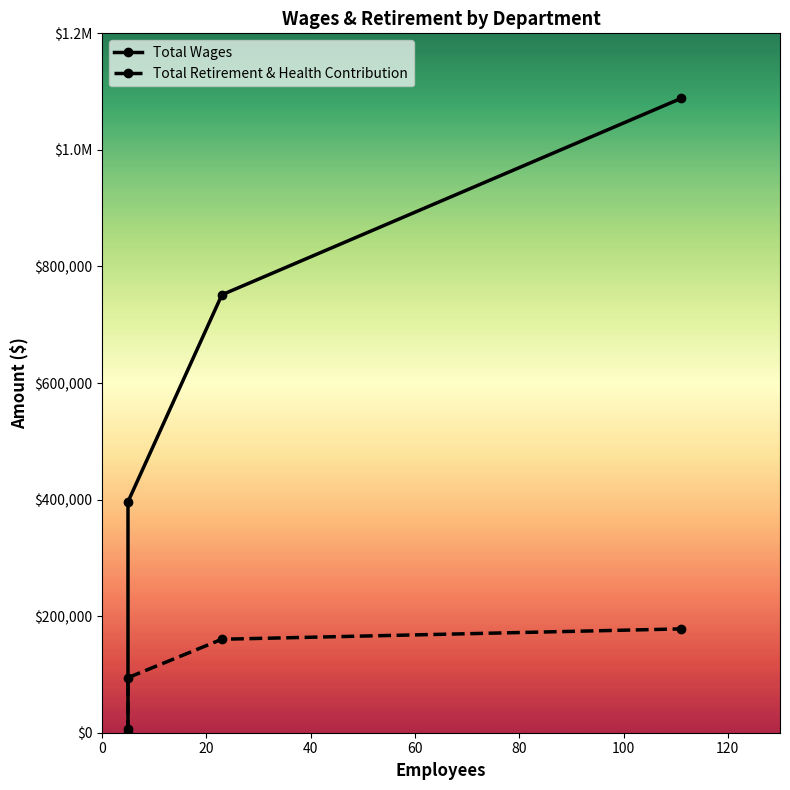

Reading left to right, what are all the values shown in this chart?

Total Wages: 6000	396301	751388	1088225
Total Retirement & Health Contribution: 0	94446	160381	178128